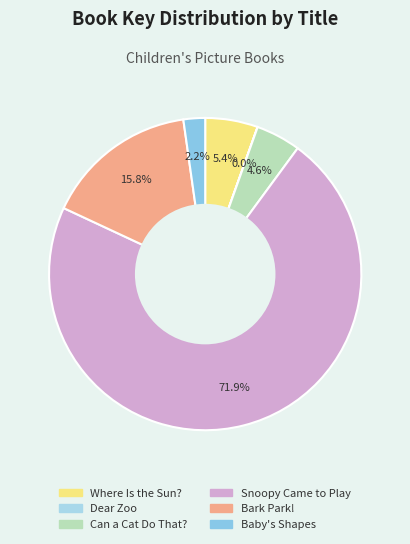

What portion of the pie excludes Where Is the Sun??

94.6%